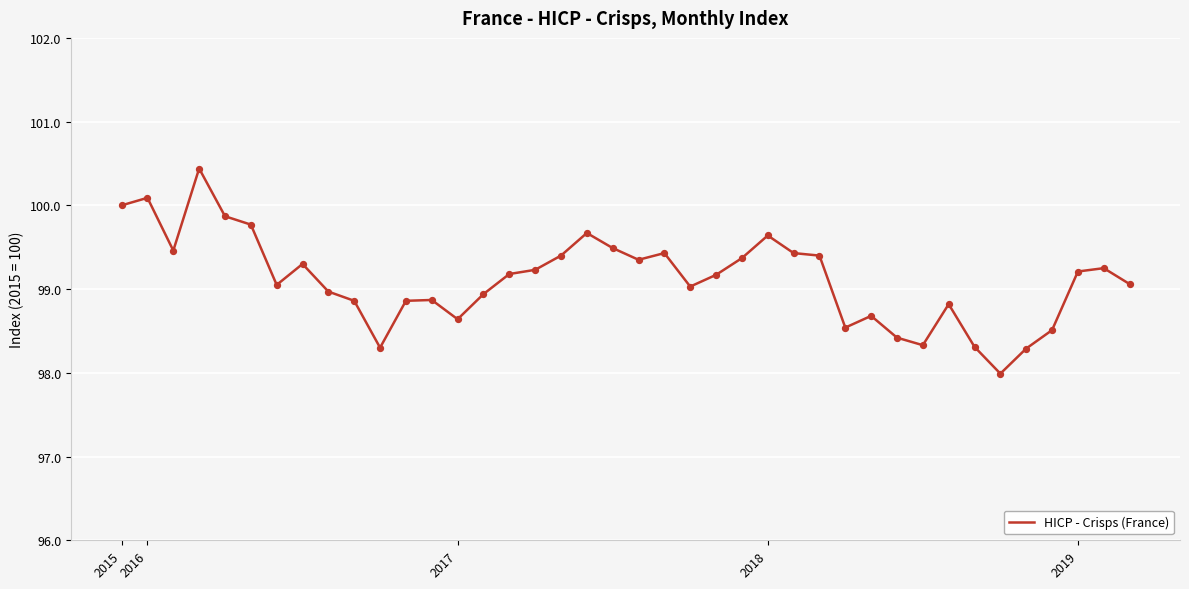

What is the maximum value shown in the chart?

100.4